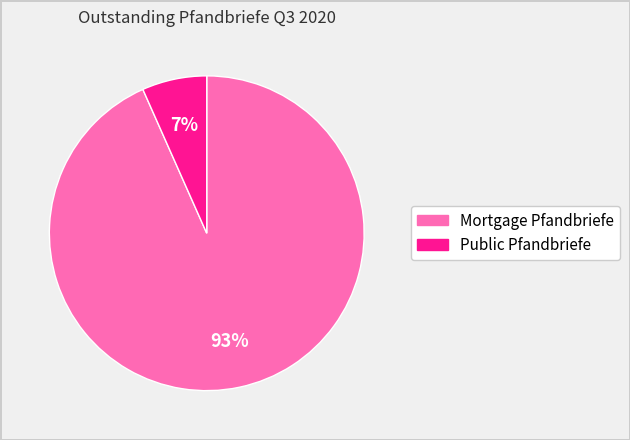

Is Public Pfandbriefe the majority of the pie?

No